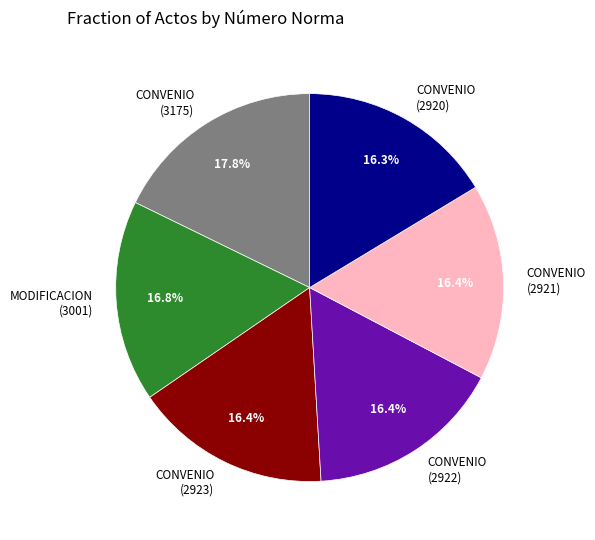

What is the total percentage of CONVENIO (2920) and CONVENIO (3175)?

34.1%